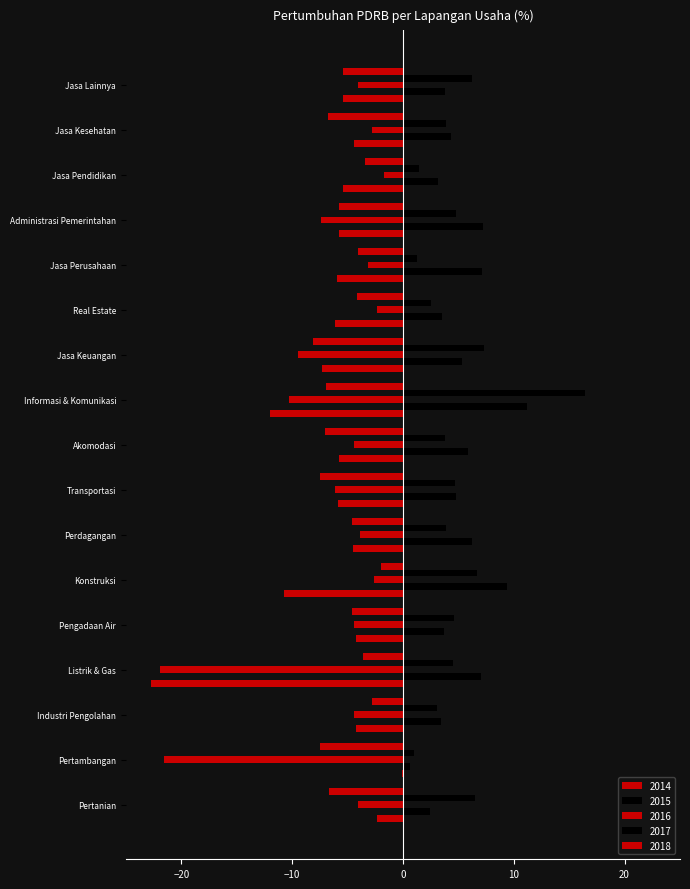

What position from the right is Transportasi?

10